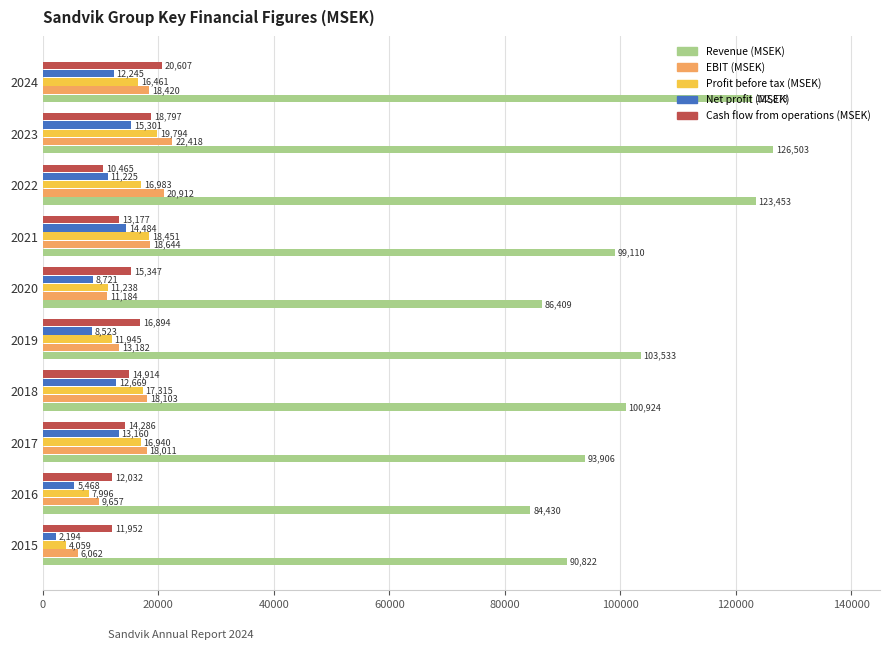

At which category is the sum across all series the highest?

2023